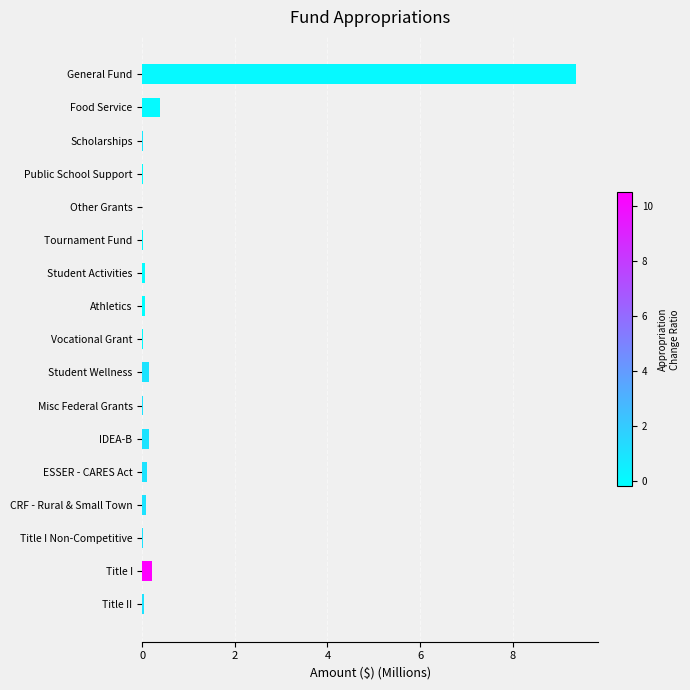

Which has a higher value, General Fund or Title II?

General Fund